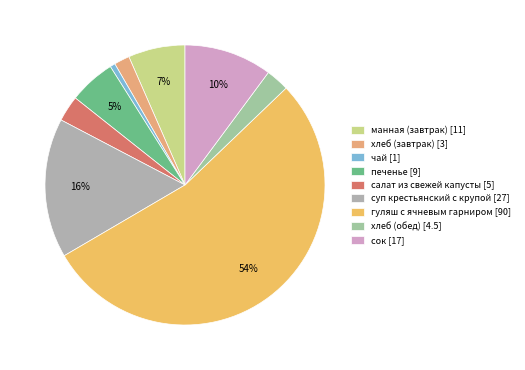

Does сок represent more than half of the total?

No